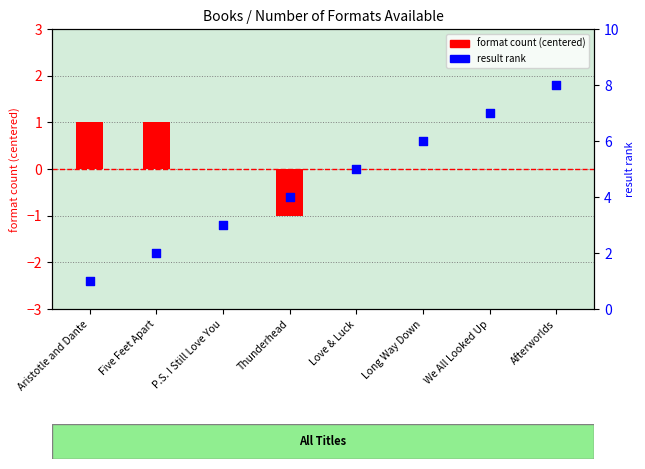

What are all the series names shown in the legend?

format count (centered), result rank